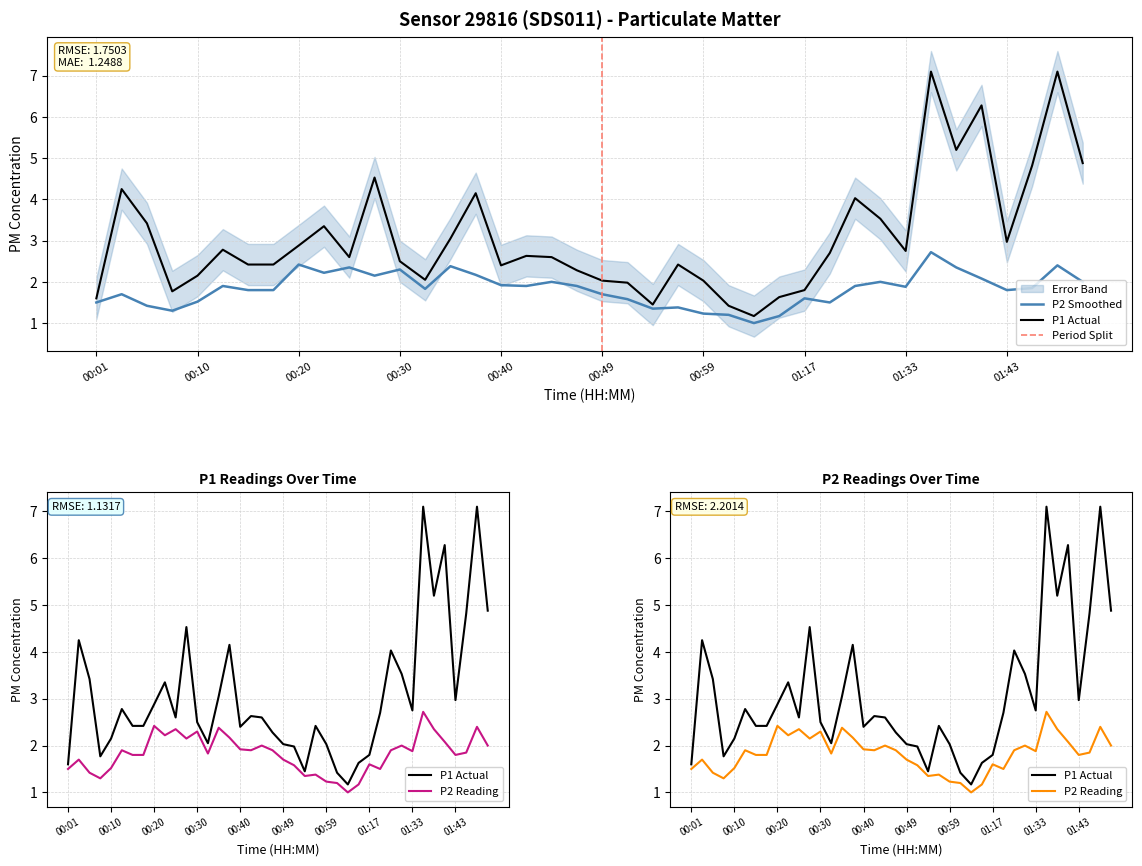

The value of P2 at 00:08 is 1.3. True or false?

True